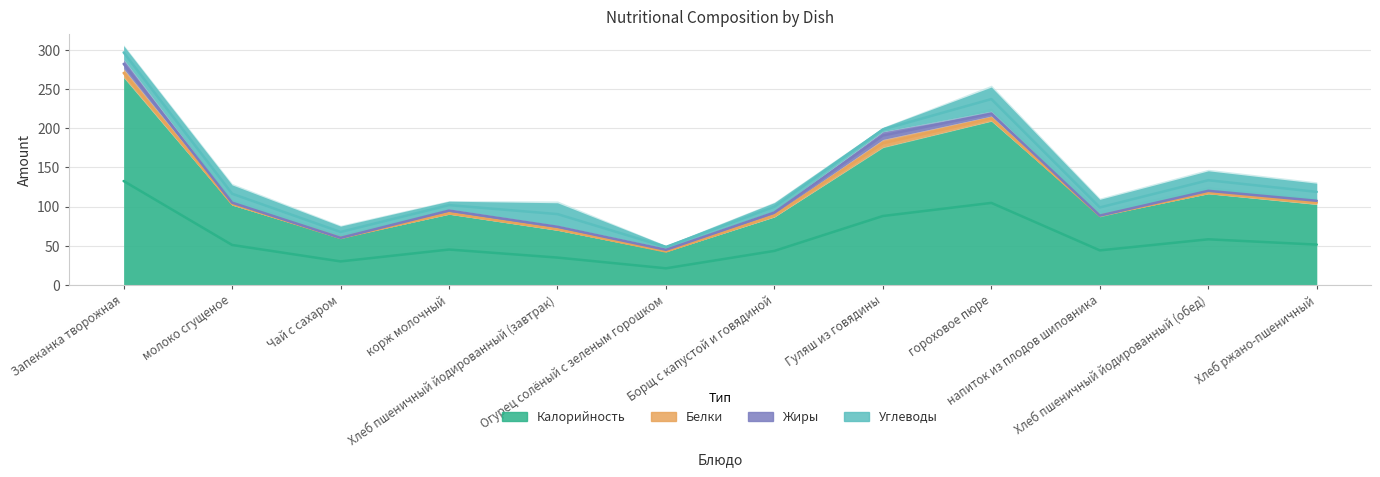

Does the chart have visible grid lines?

Yes